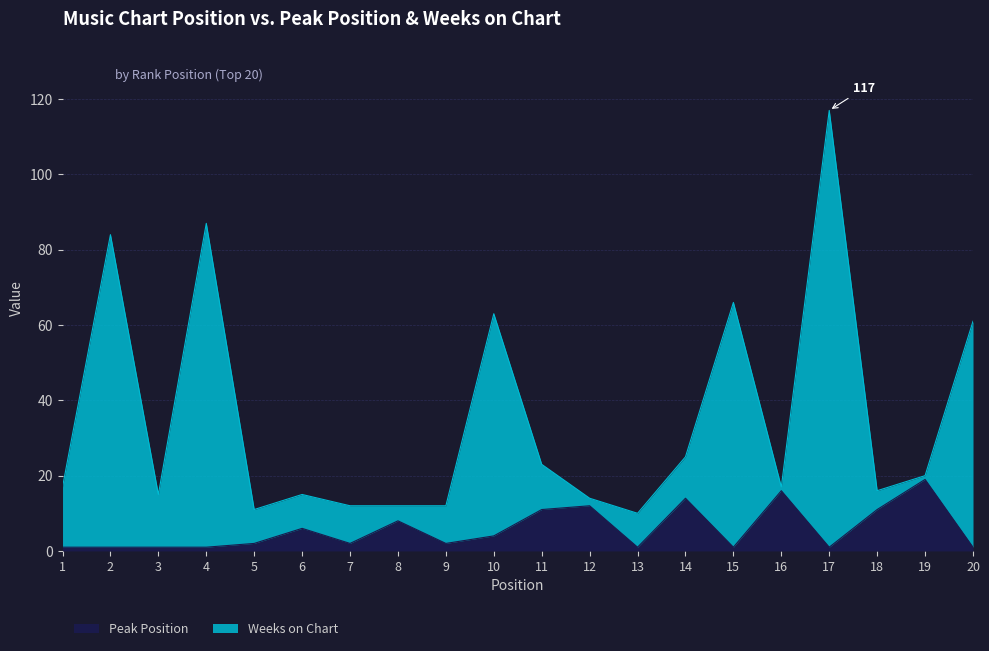

How many interior local peaks does the Peak Position series have?

6